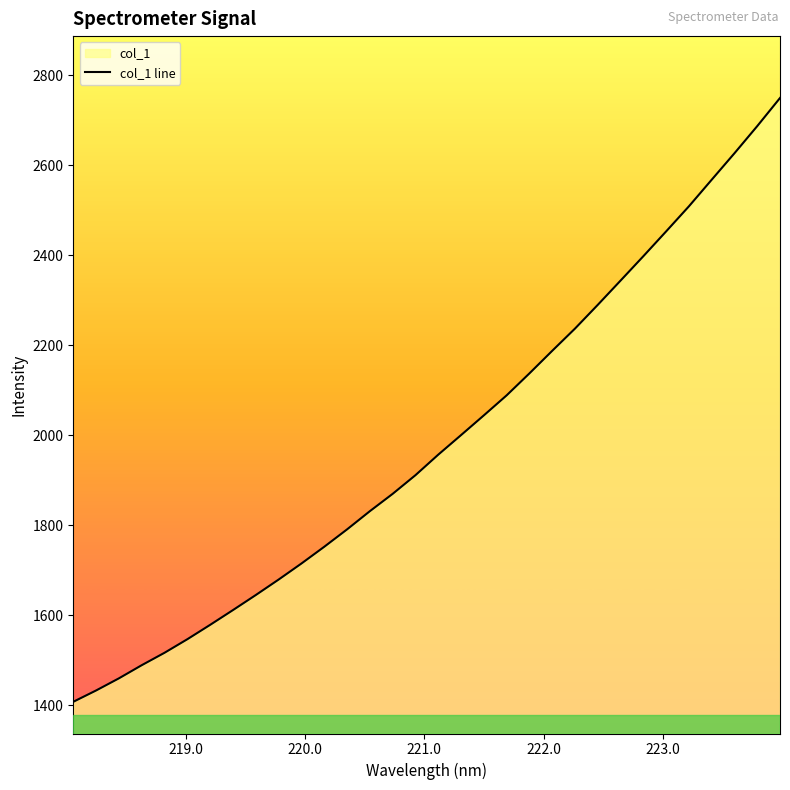

What is the greatest value displayed?

2749.4